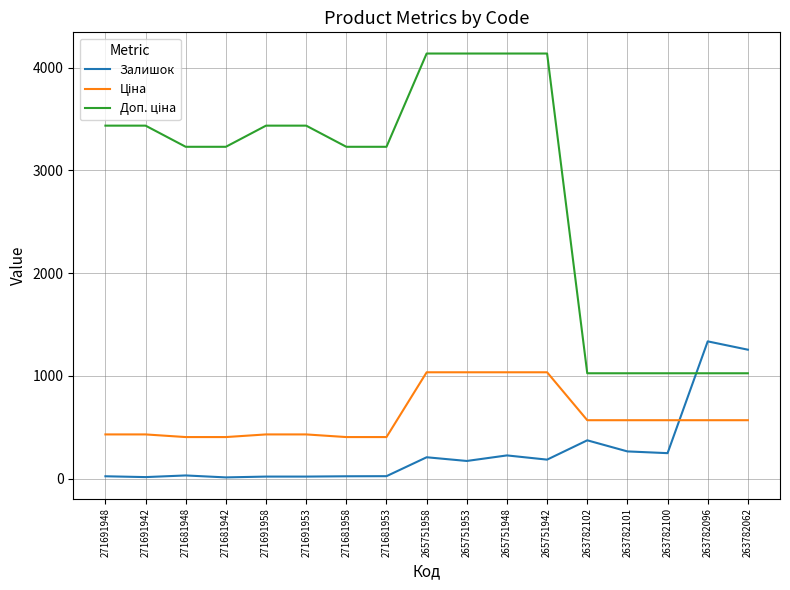

What is the spread (max minus min) of values at 265751948?

3911.6